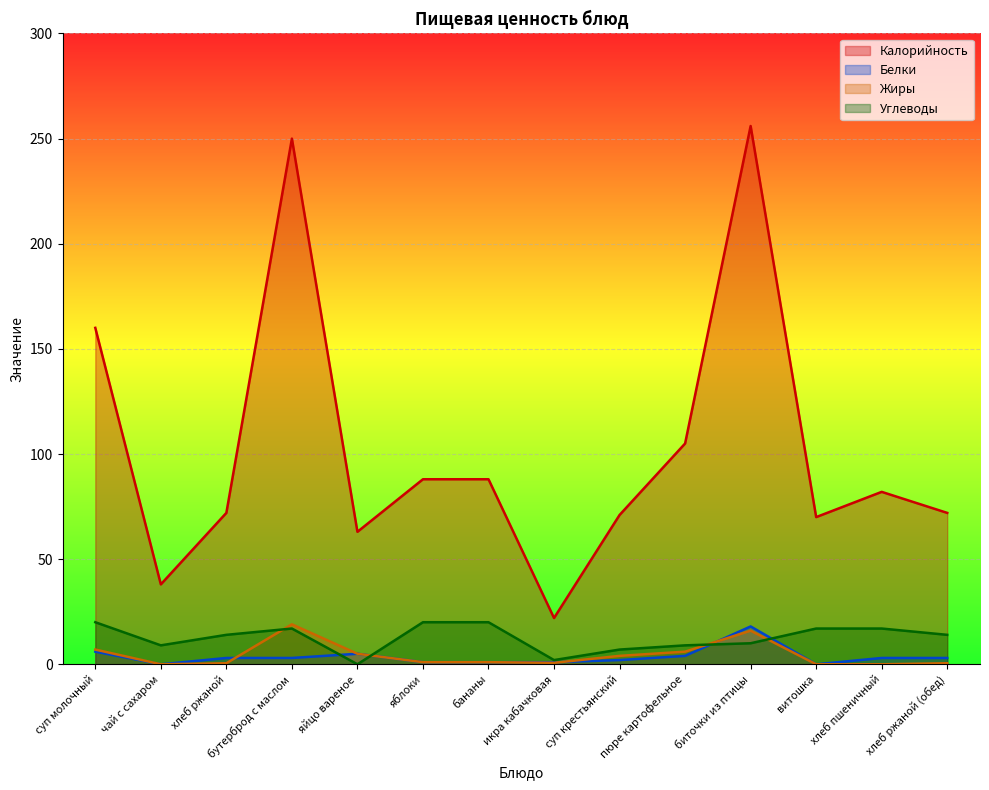

How many data points in Белки are above 3?

4